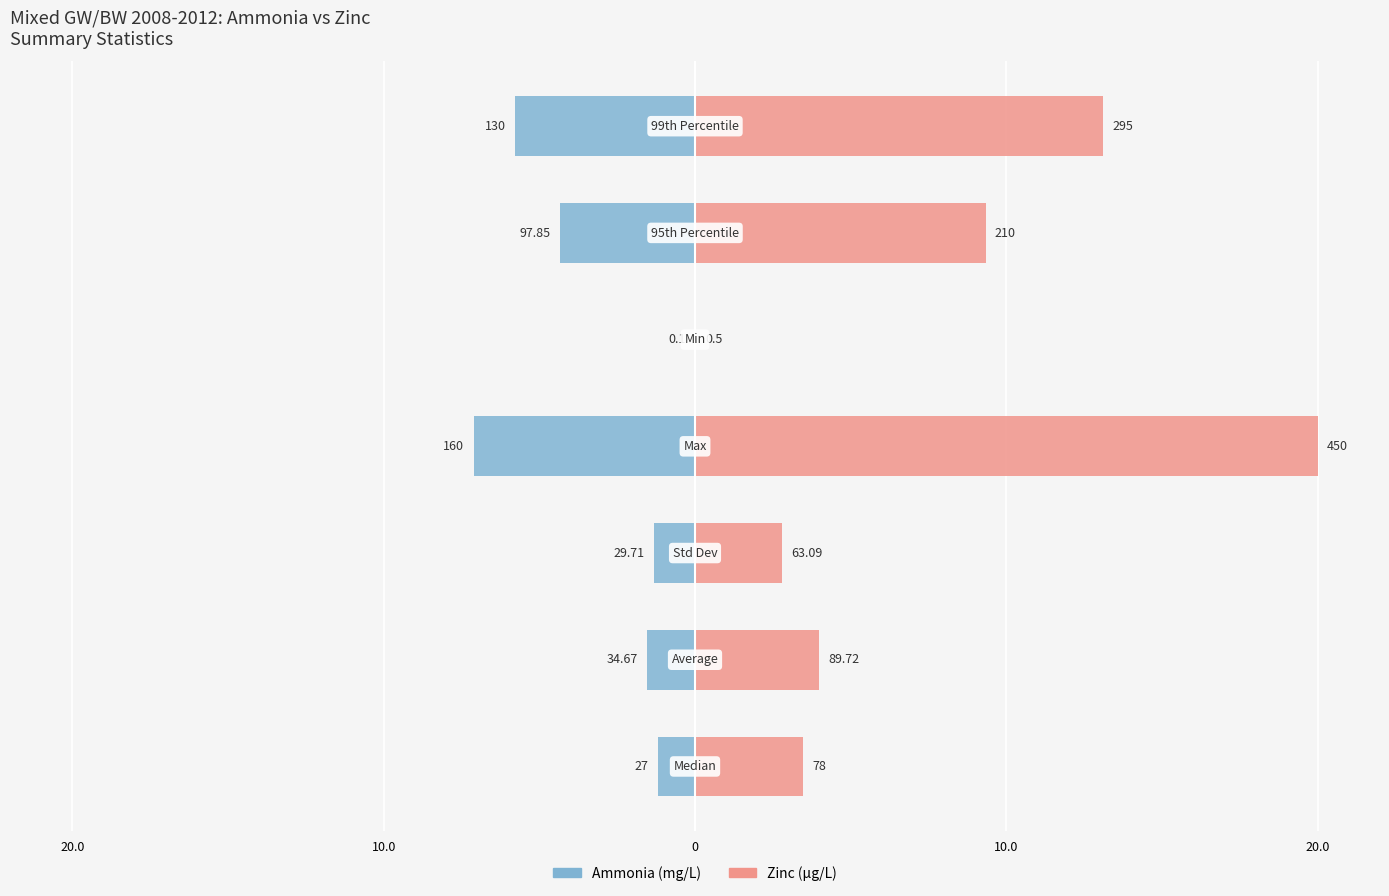

How many data points in Ammonia (mg/L) are less than -1?

6